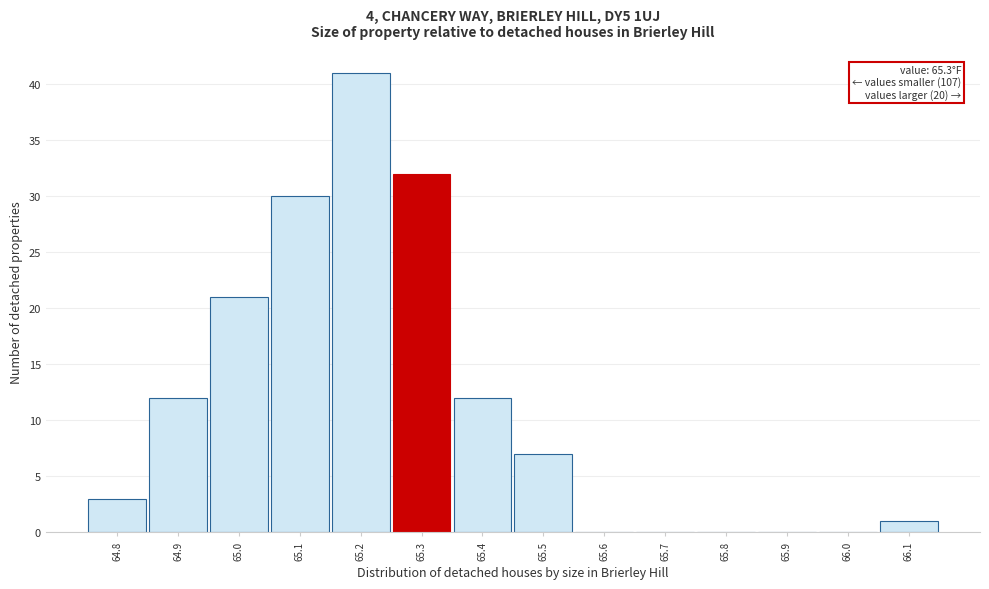

Which range on the x-axis has the tallest bar?

65.15 to 65.25